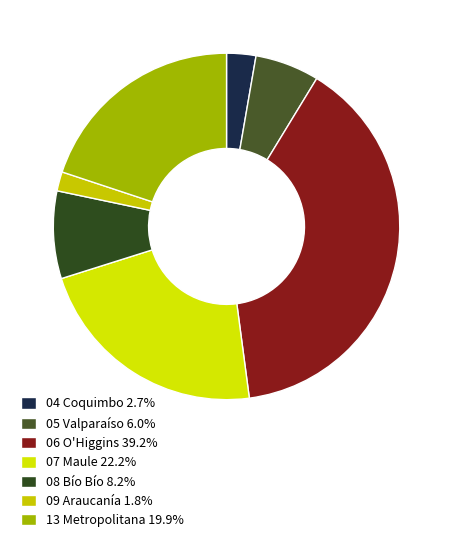

To the nearest percent, what is the difference between the 04 Coquimbo and 05 Valparaíso slice percentages?

3%